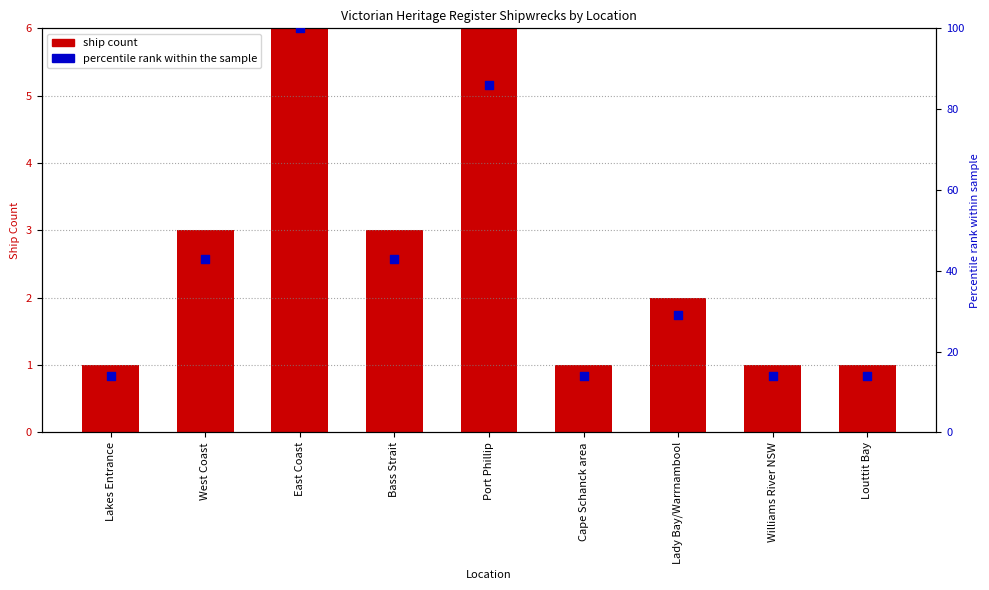

At how many categories does at least one series exceed 50?

2